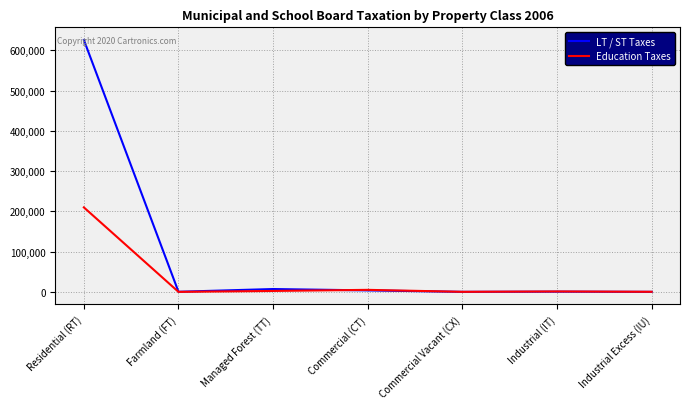

What is the average value of the Education Taxes series?

31333